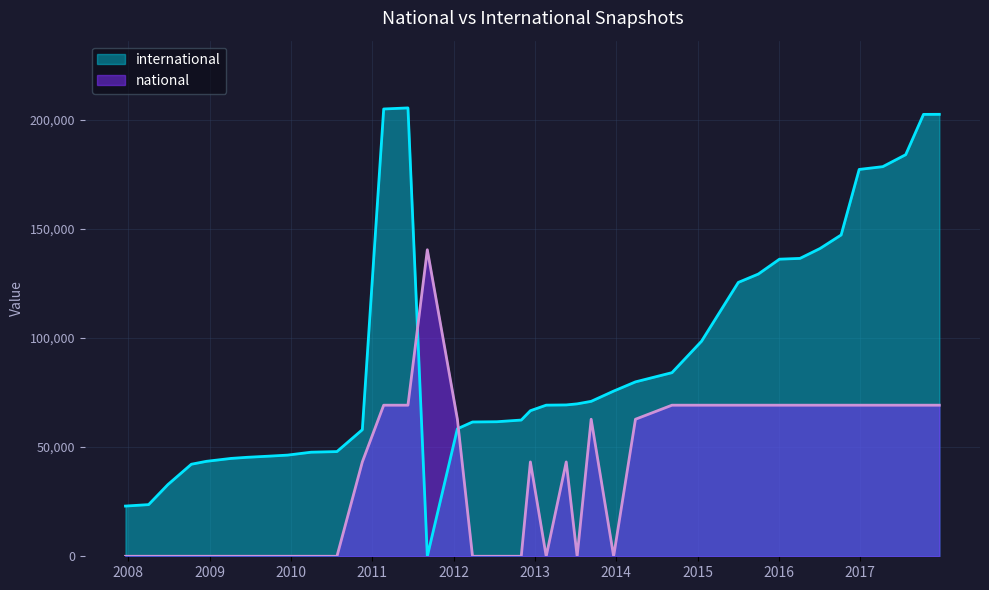

At 2016-04-05, list the series in order from smallest to largest.

national, international